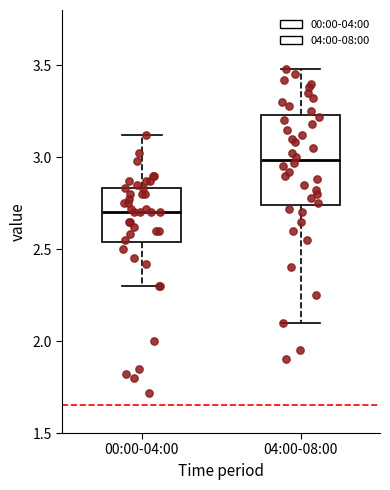

Reading left to right, transcribe this box plot: for each box, give where its median line is, the range the box spans, and where its two whiskers end, as read against the y-axis. The values are not printed on the chart, so give them approximately, as read against the axis.

00:00-04:00: median 2.70, box 2.55 to 2.85, whiskers 2.30 to 3.10
04:00-08:00: median 3.00, box 2.75 to 3.25, whiskers 2.10 to 3.50